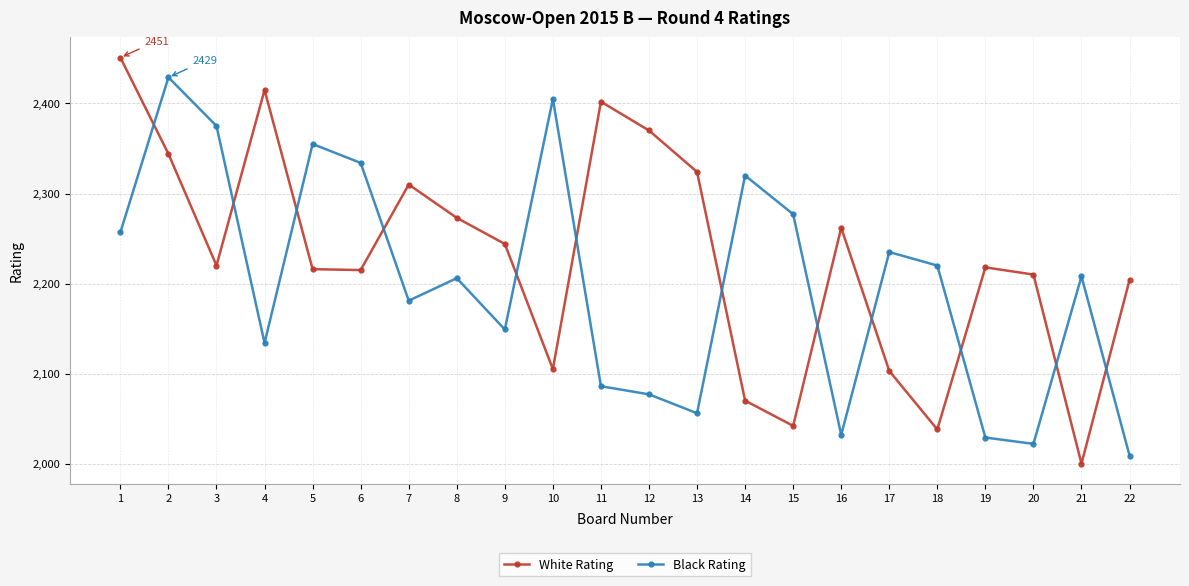

List the series in order of their peak value, lowest first.

Black Rating, White Rating